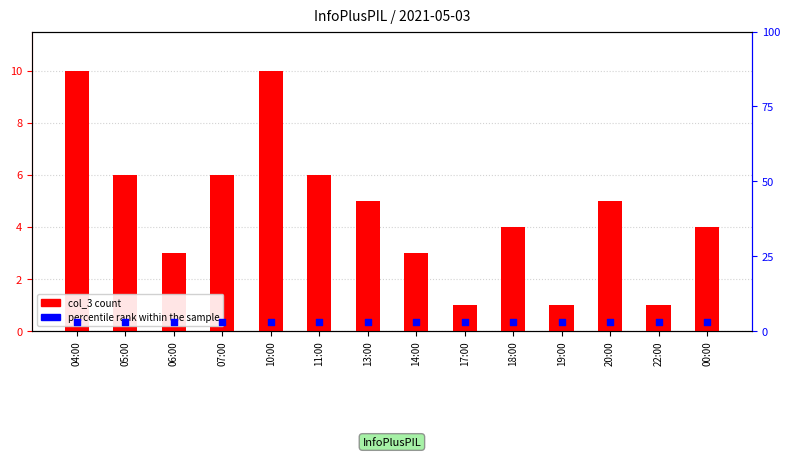

Is the value of percentile rank within the sample at 20:00 greater than the value of col_3 at 10:00?

No